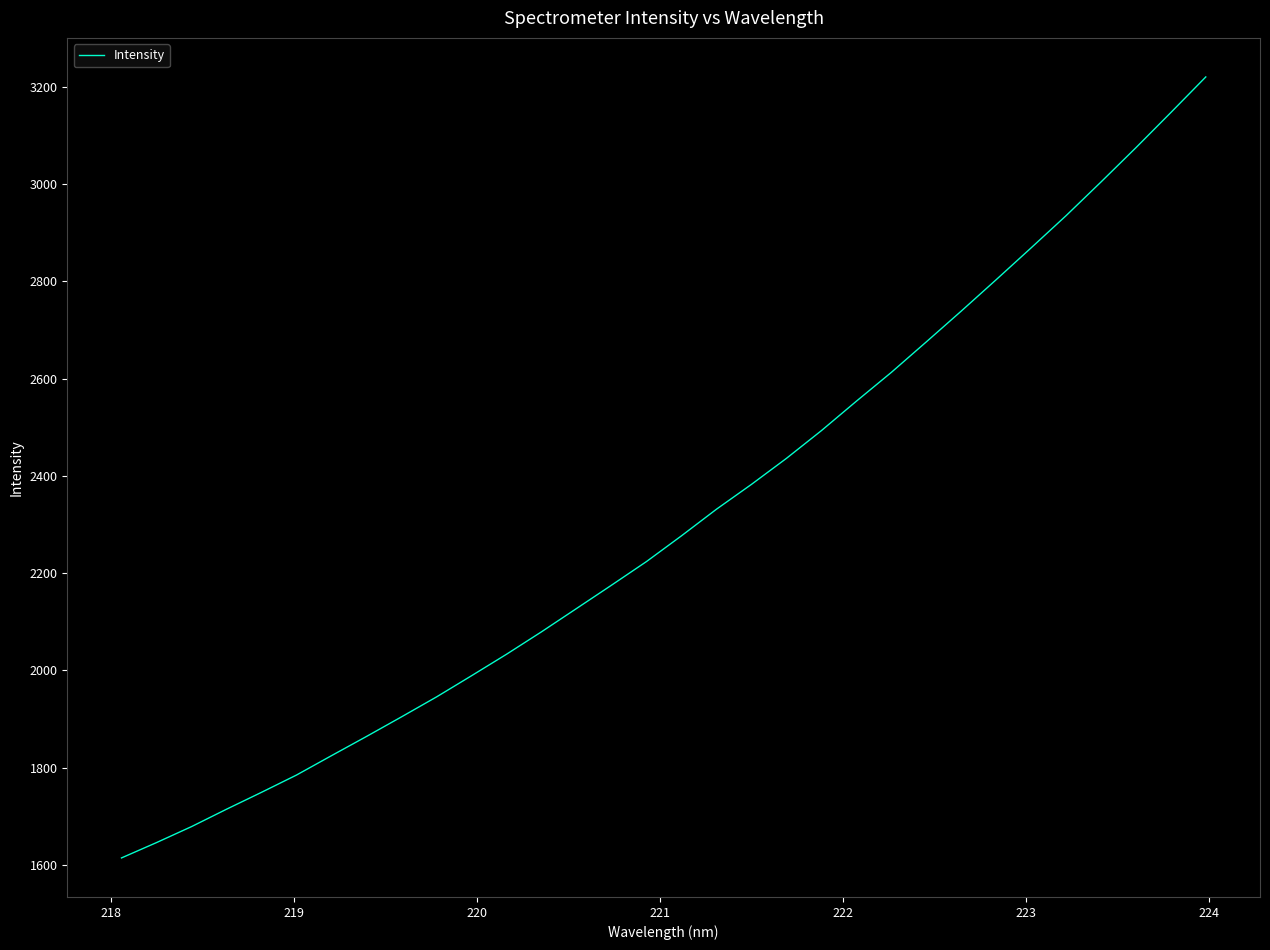

What is the difference between the maximum and minimum values?

1605.7